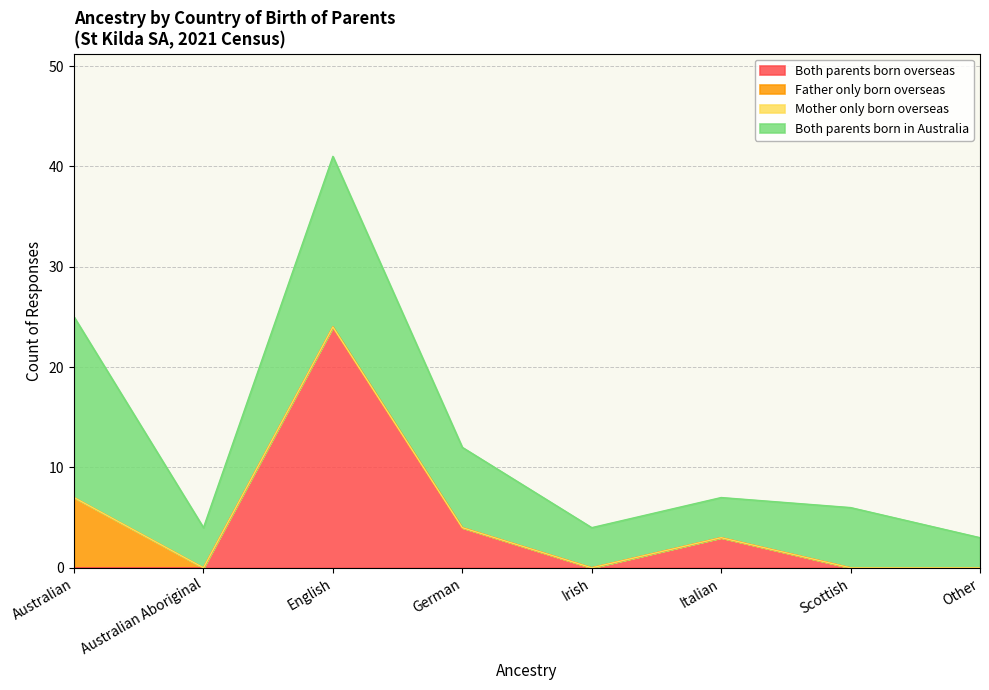

What is the label of the 6th point from the left?

Italian